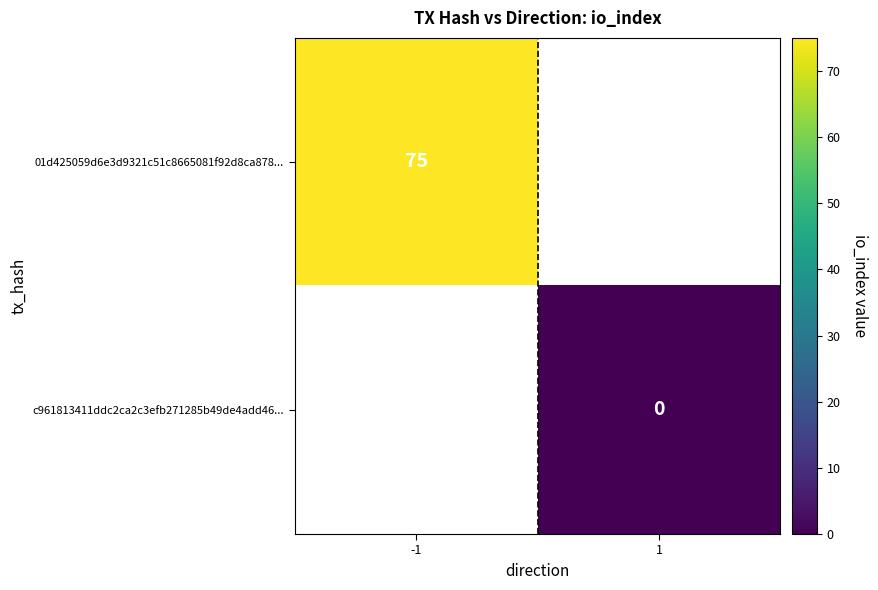

The value of 01d425059d6e3d9321c51c8665081f92d8ca878... at -1 is 75. True or false?

True